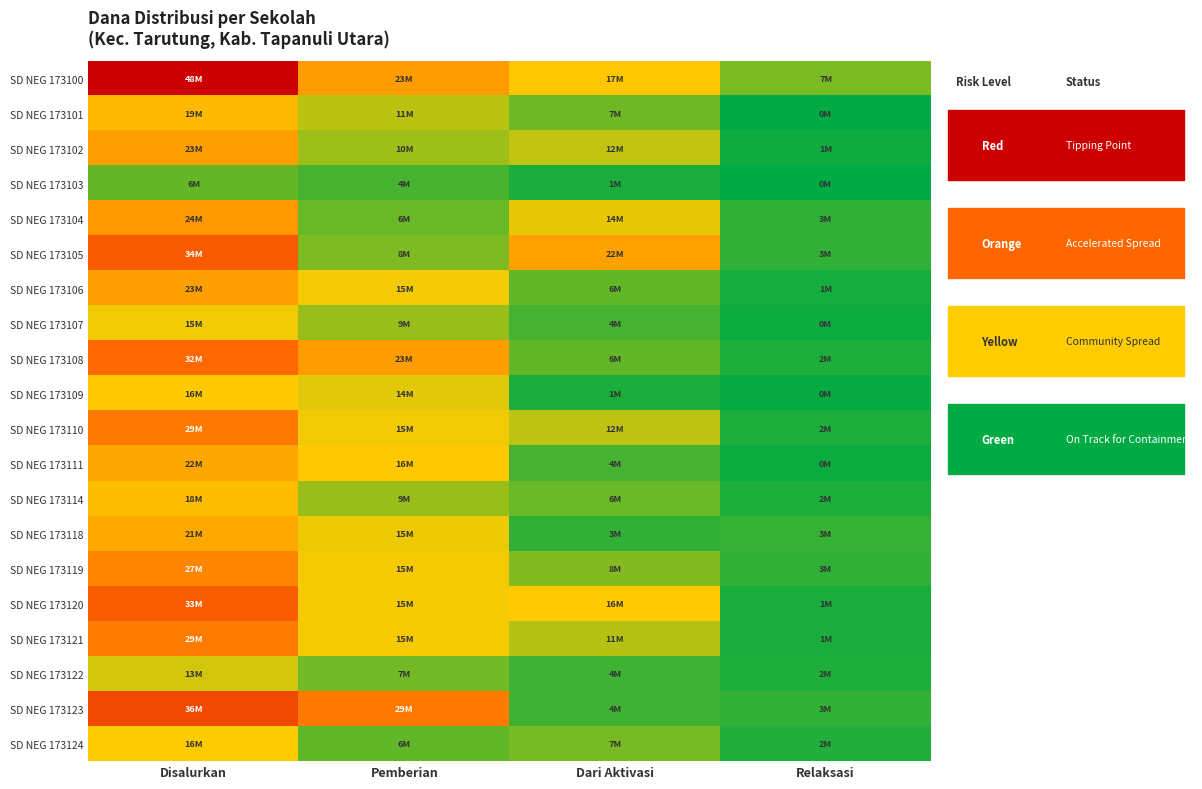

Which series changed the most between Pemberian and Dari Aktivasi?

SD NEG 173123